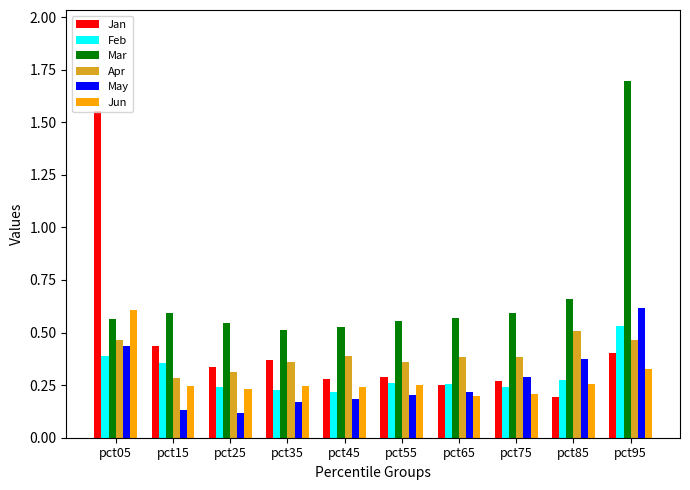

What is the sum of all May values?

2.7